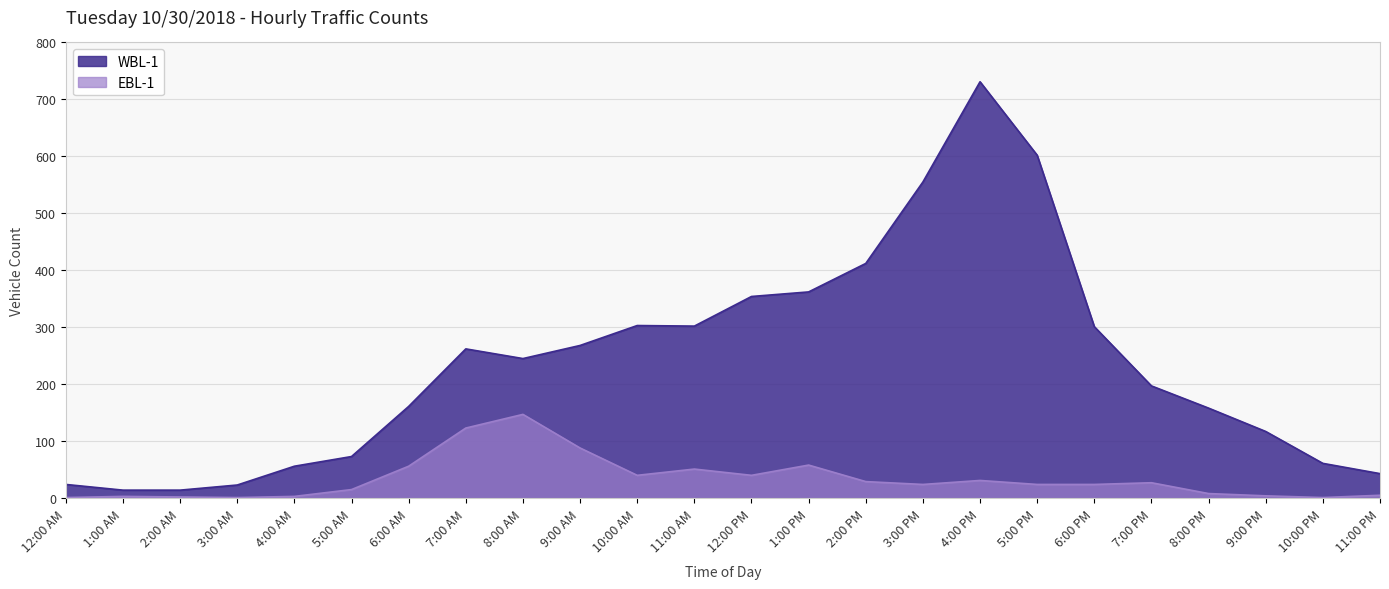

What is the label of the 21st point from the right?

3:00 AM